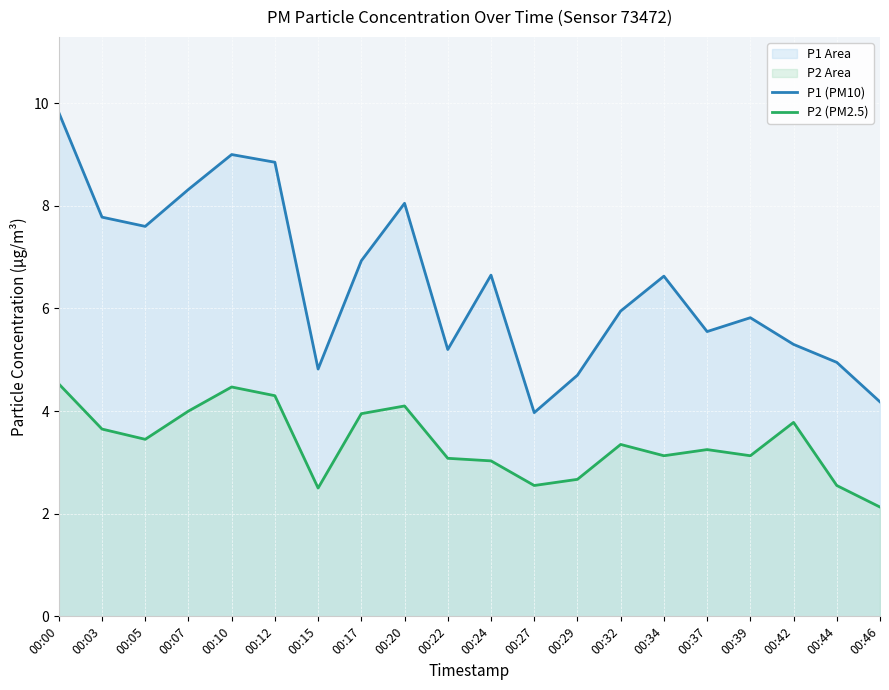

List the labels in order of P2 (PM2.5) value, smallest first.

00:46, 00:15, 00:27, 00:44, 00:29, 00:24, 00:22, 00:34, 00:39, 00:37, 00:32, 00:05, 00:03, 00:42, 00:17, 00:07, 00:20, 00:12, 00:10, 00:00